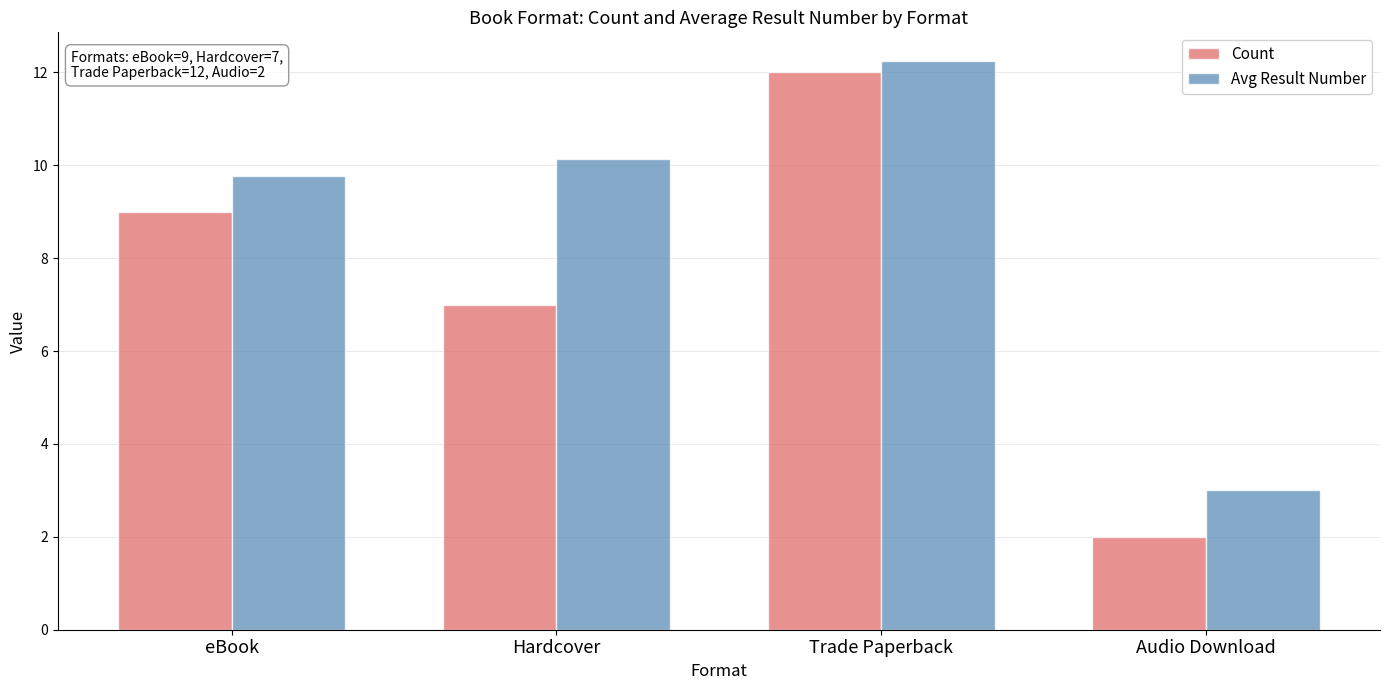

What is the difference between the Count values at Hardcover and Trade Paperback?

5.0